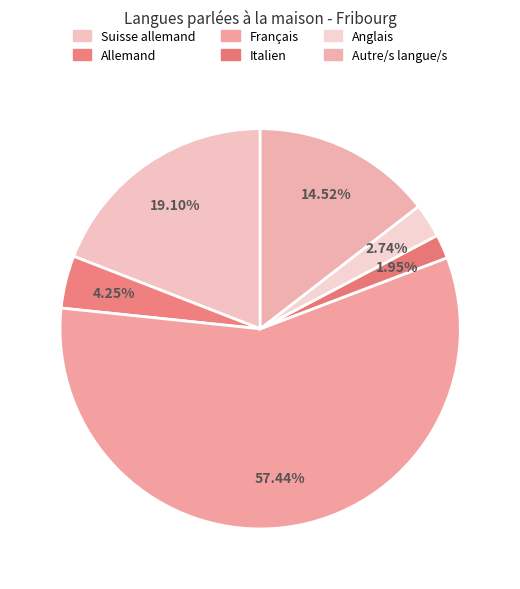

Does Italien account for over 50% of the chart?

No